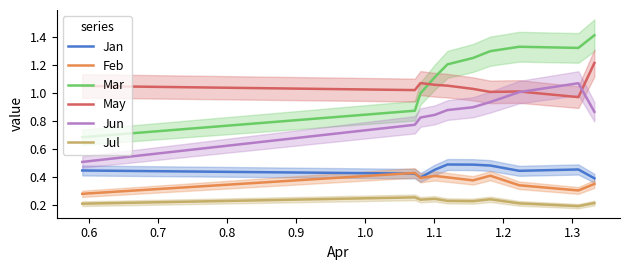

How many intersections are there between Mar and May?

1